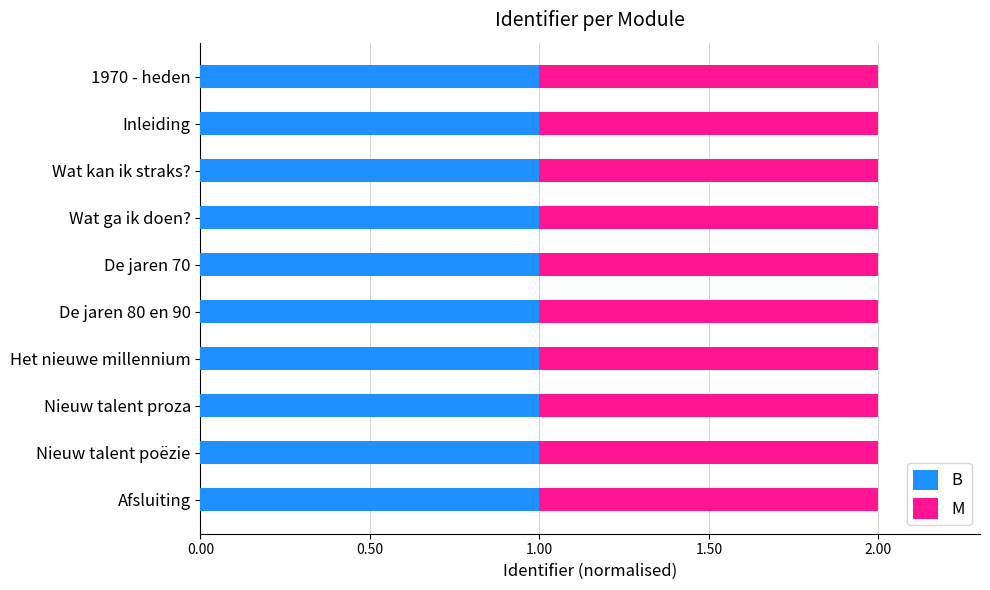

What is the sum of all B values?

10.0